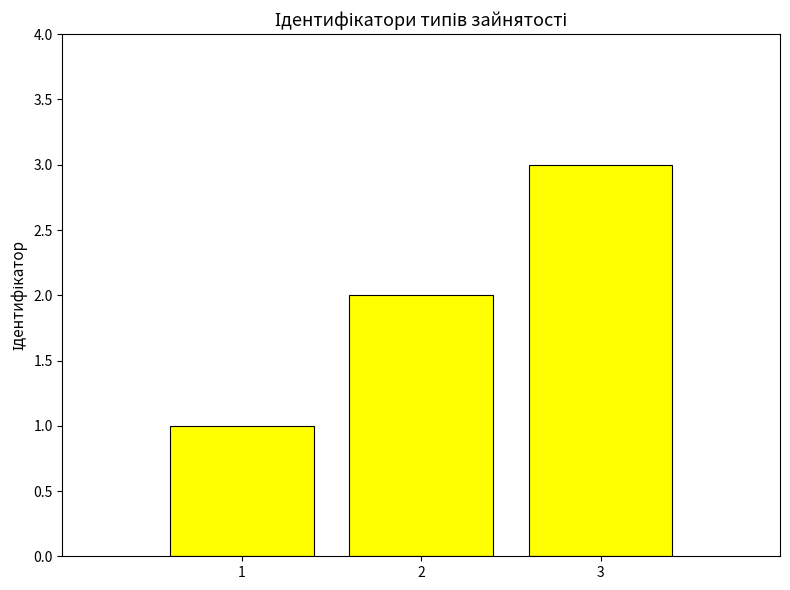

Which label corresponds to the largest value in the chart?

3